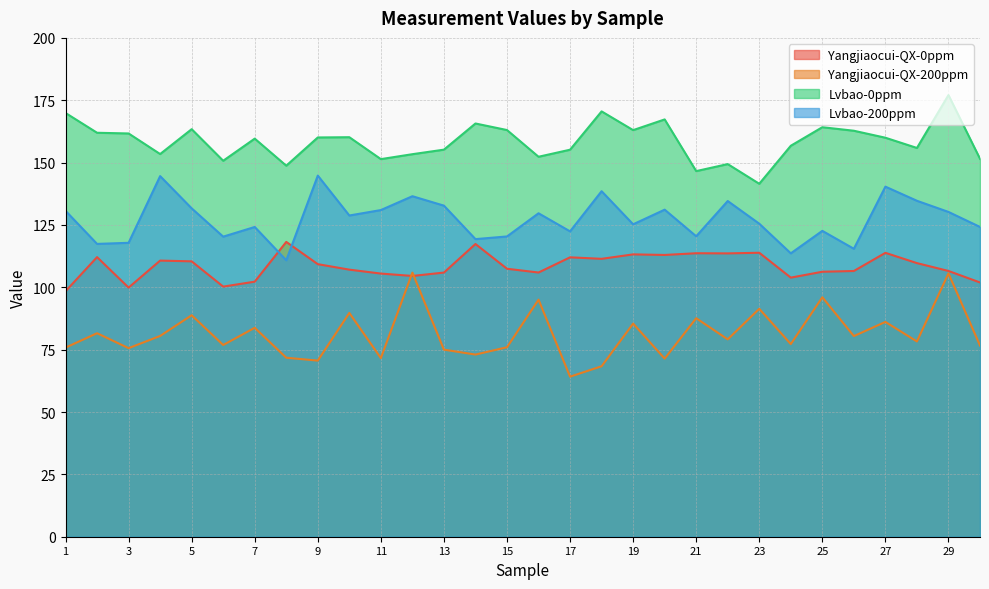

True or false: Lvbao-0ppm and Yangjiaocui-QX-0ppm intersect in this chart.

False